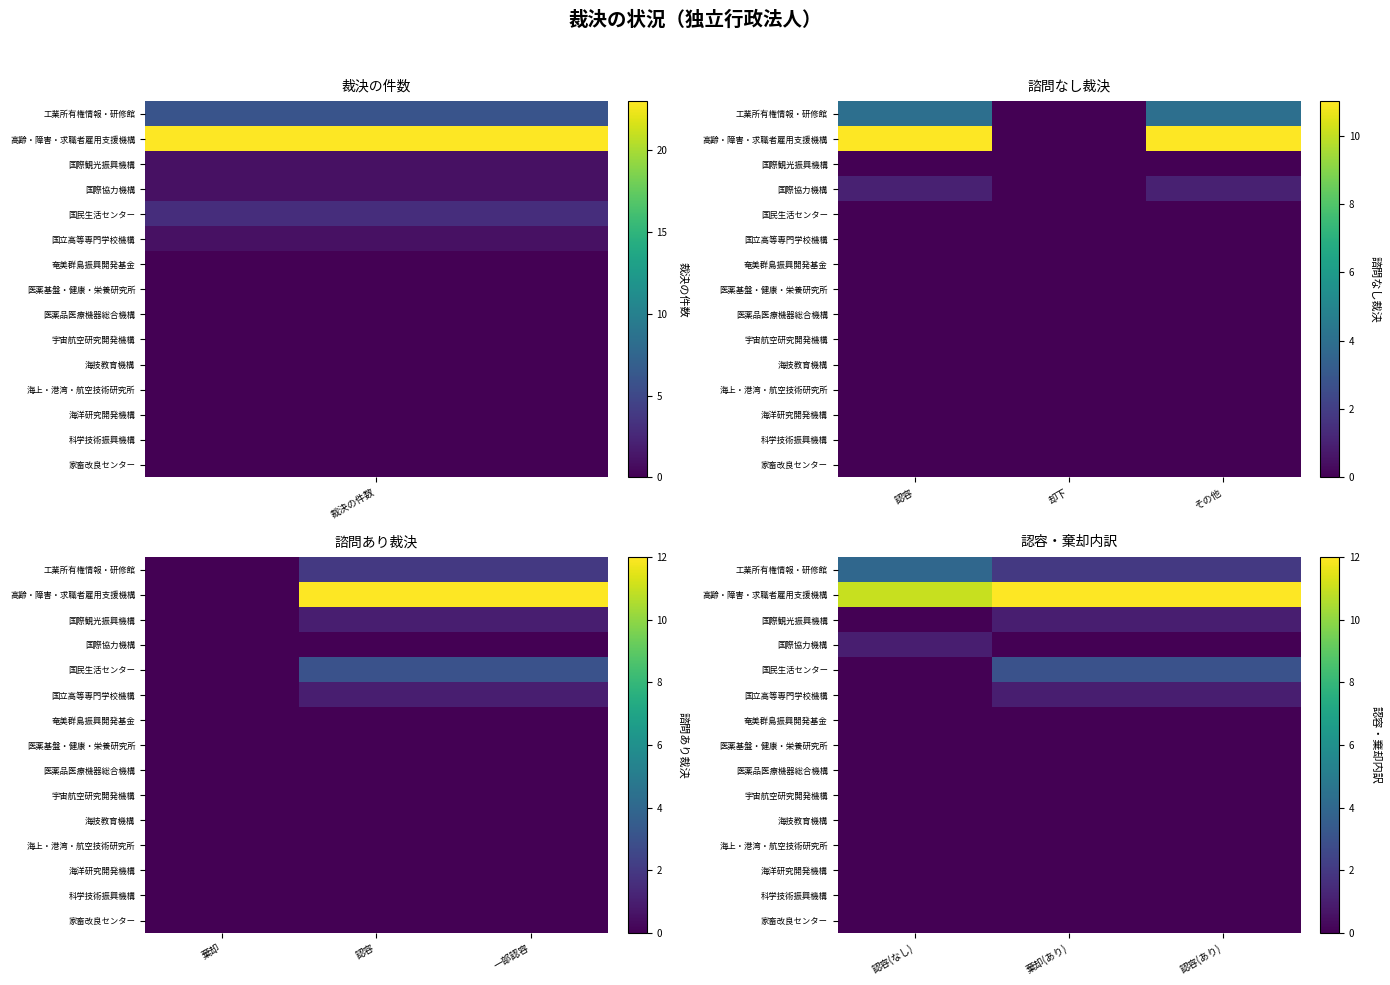

Where is 医薬基盤・健康・栄養研究所 nearest to the value 0?

認容(なし)